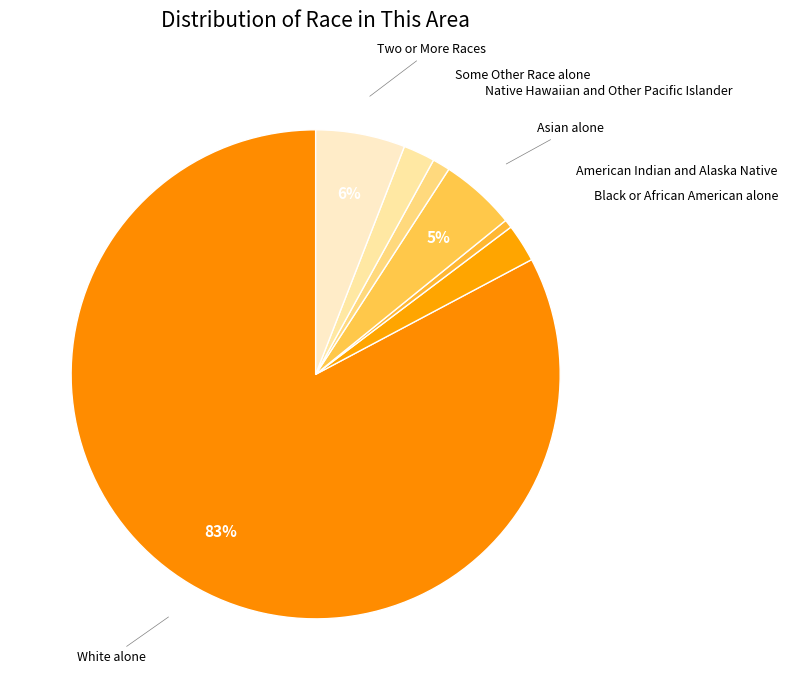

How many slices are in this pie chart?

7